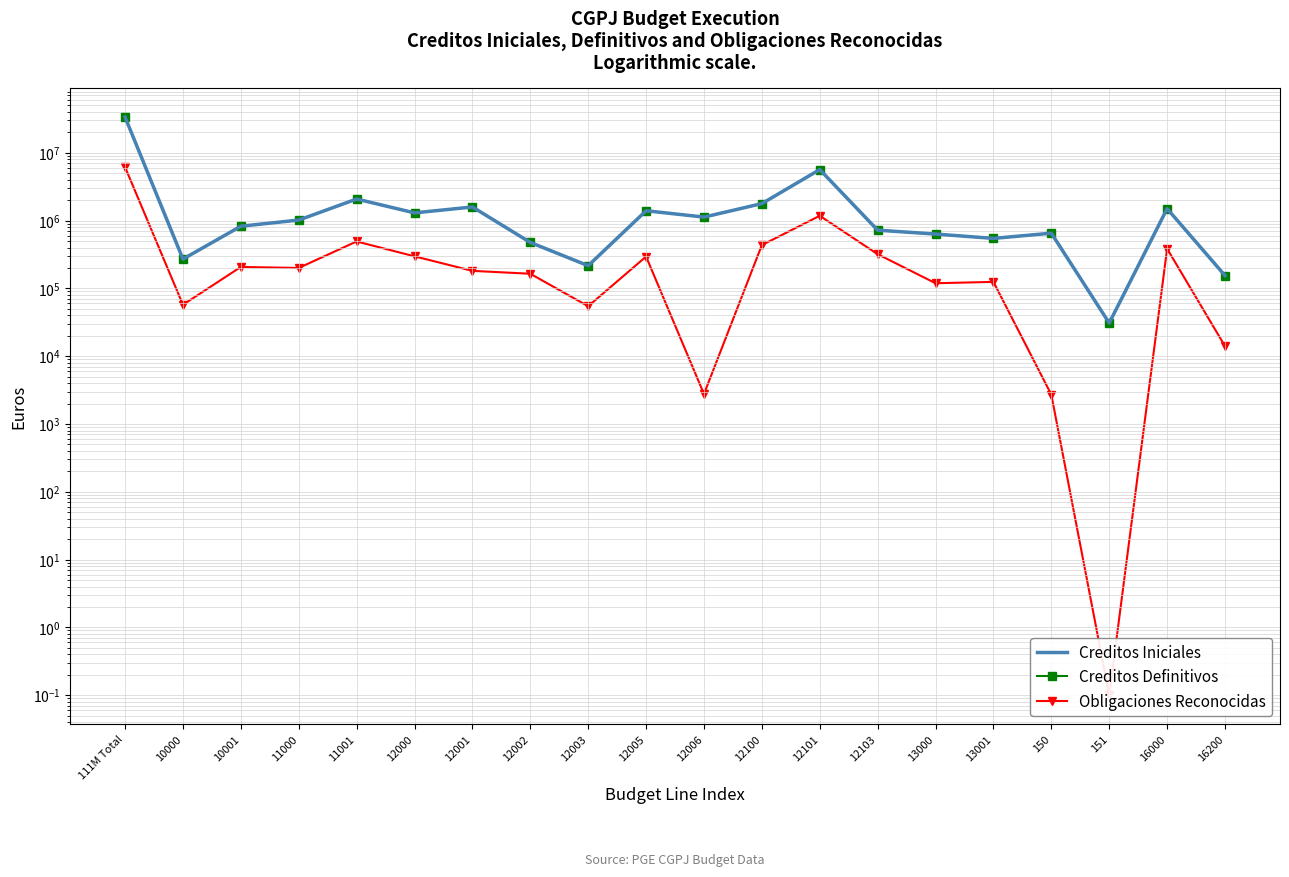

How many values in the Creditos Iniciales series exceed 1017280?

9